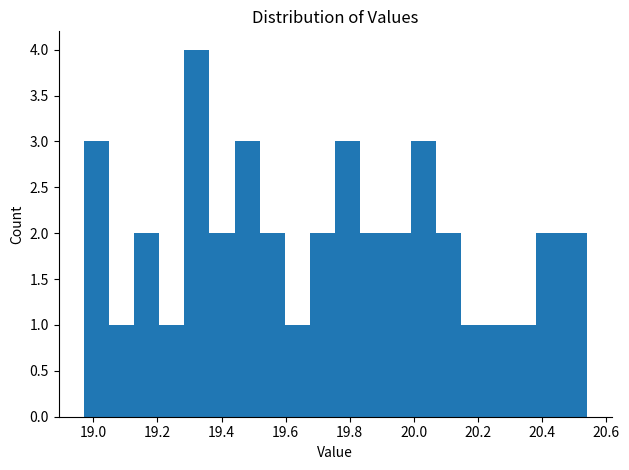

Read against the x-axis, roughly where is the centre of the tallest bar?

19.32